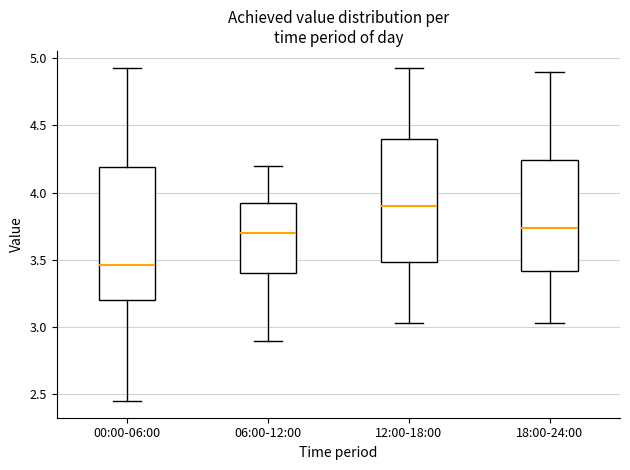

Which box is the tallest, from its lower edge to its upper edge?

00:00-06:00